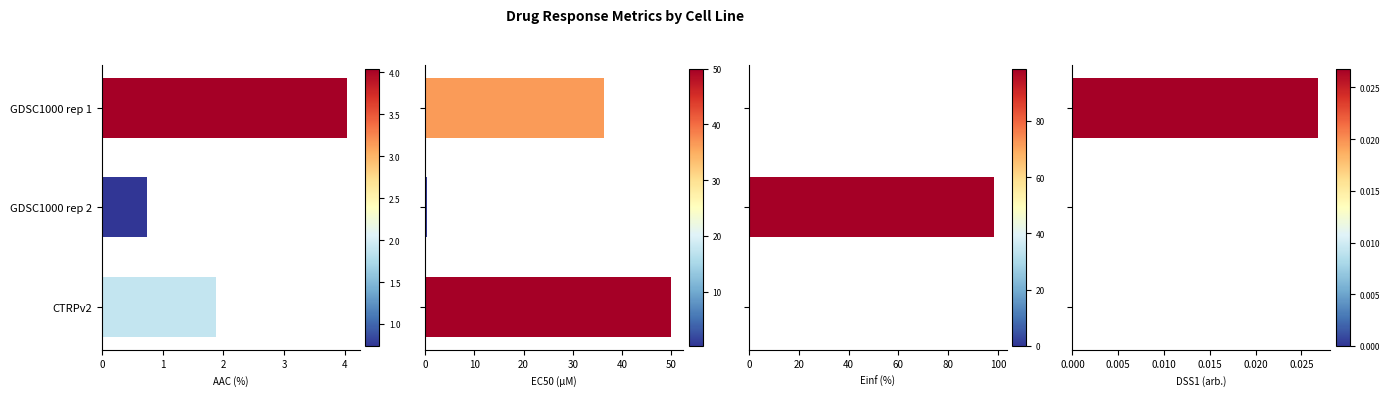

Which series has the largest range (max minus min)?

Einf (%)